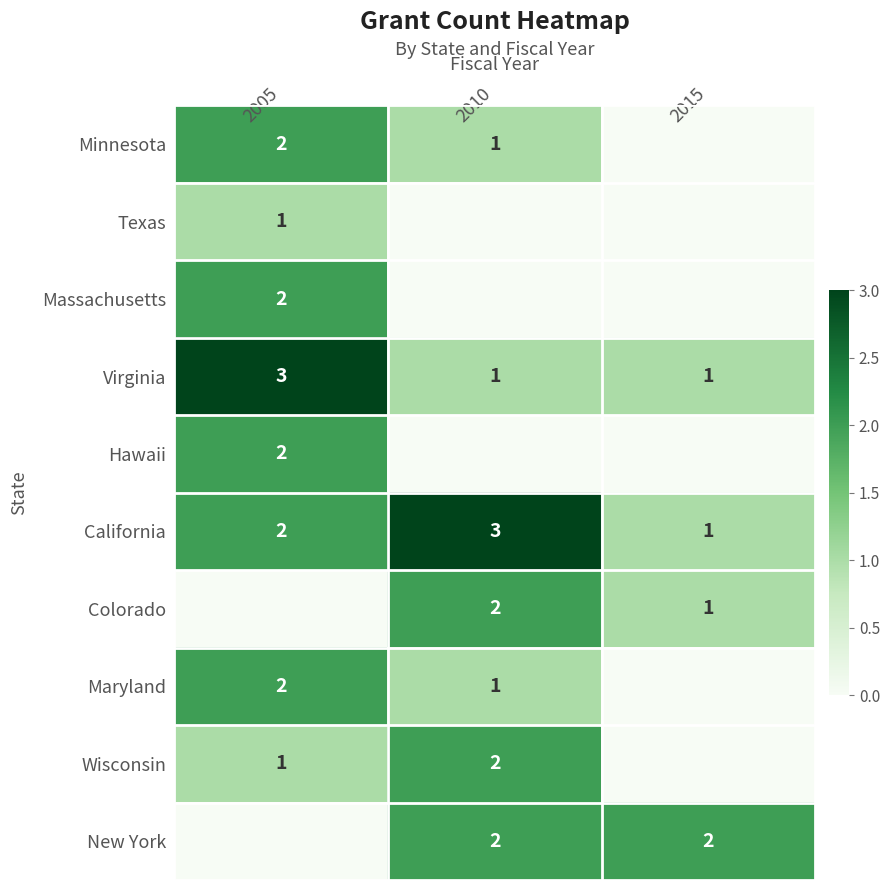

The value of Minnesota at 2005 is 4. True or false?

False